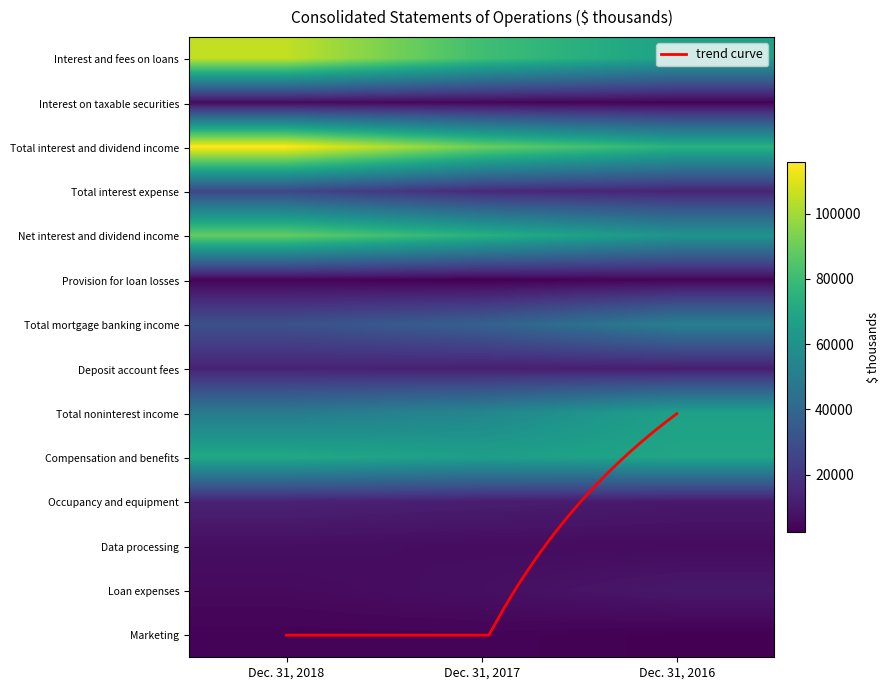

What is the total value across all series at Dec. 31, 2017?

467113